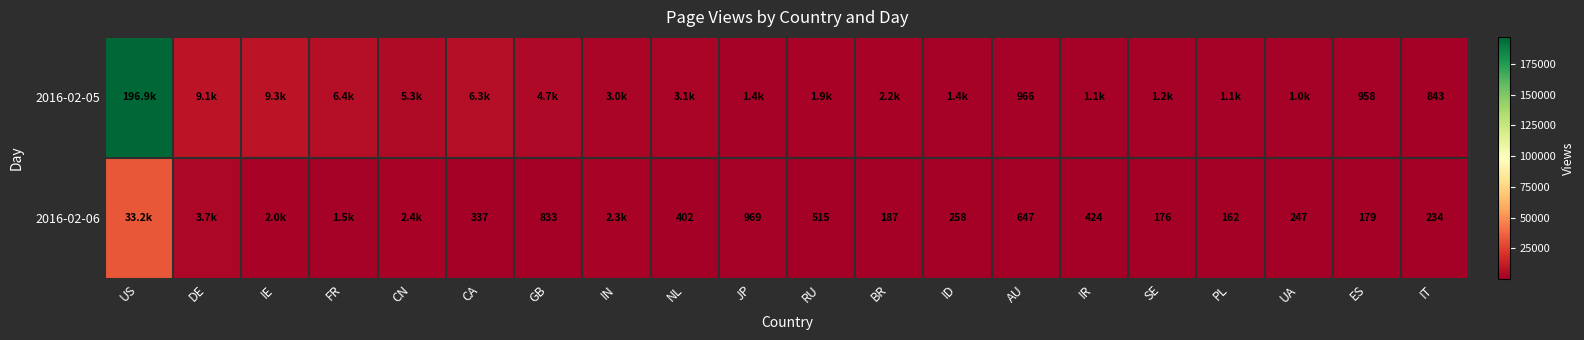

Rank the series at IT from highest to lowest value.

2016-02-05, 2016-02-06